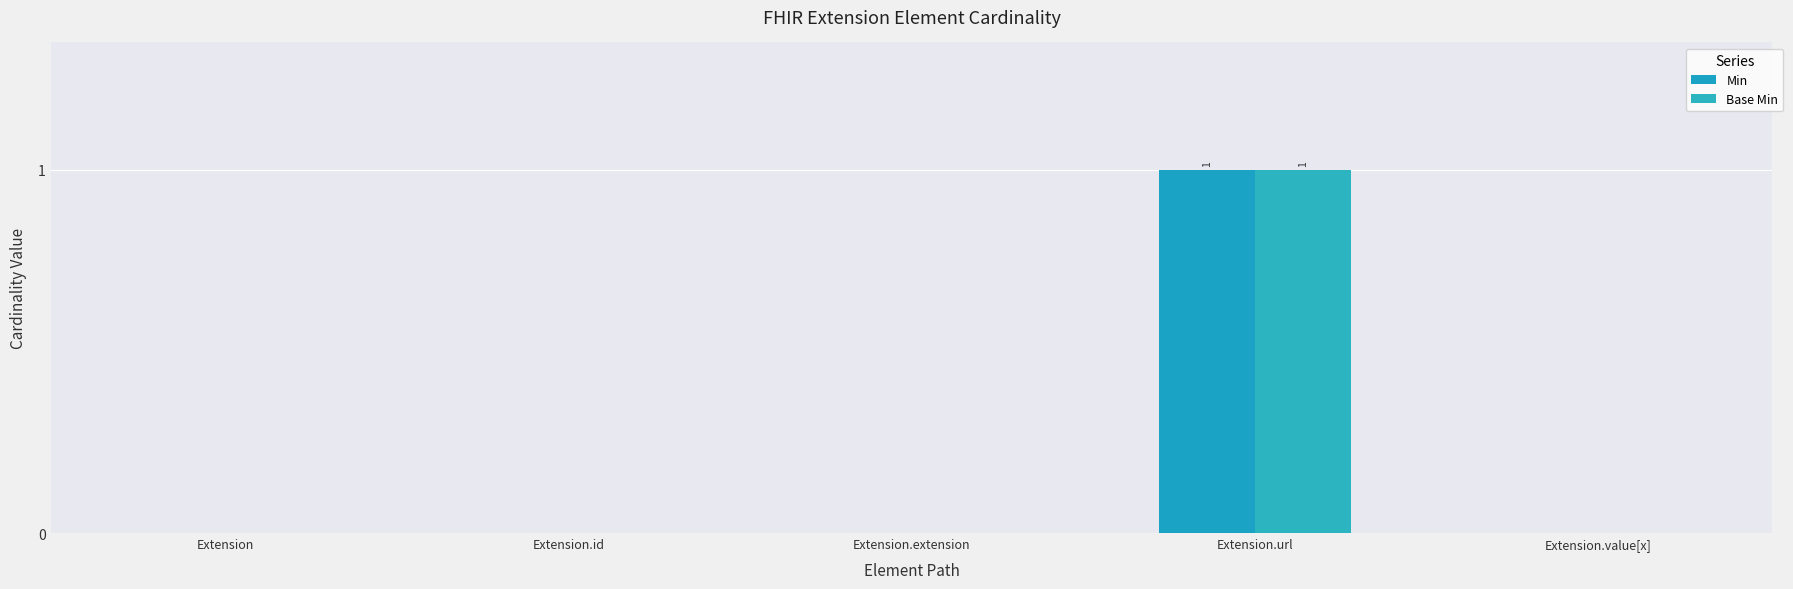

Reading left to right, transcribe all the data shown in this chart.

Min: Extension=0	Extension.id=0	Extension.extension=0	Extension.url=1	Extension.value[x]=0
Base Min: Extension=0	Extension.id=0	Extension.extension=0	Extension.url=1	Extension.value[x]=0